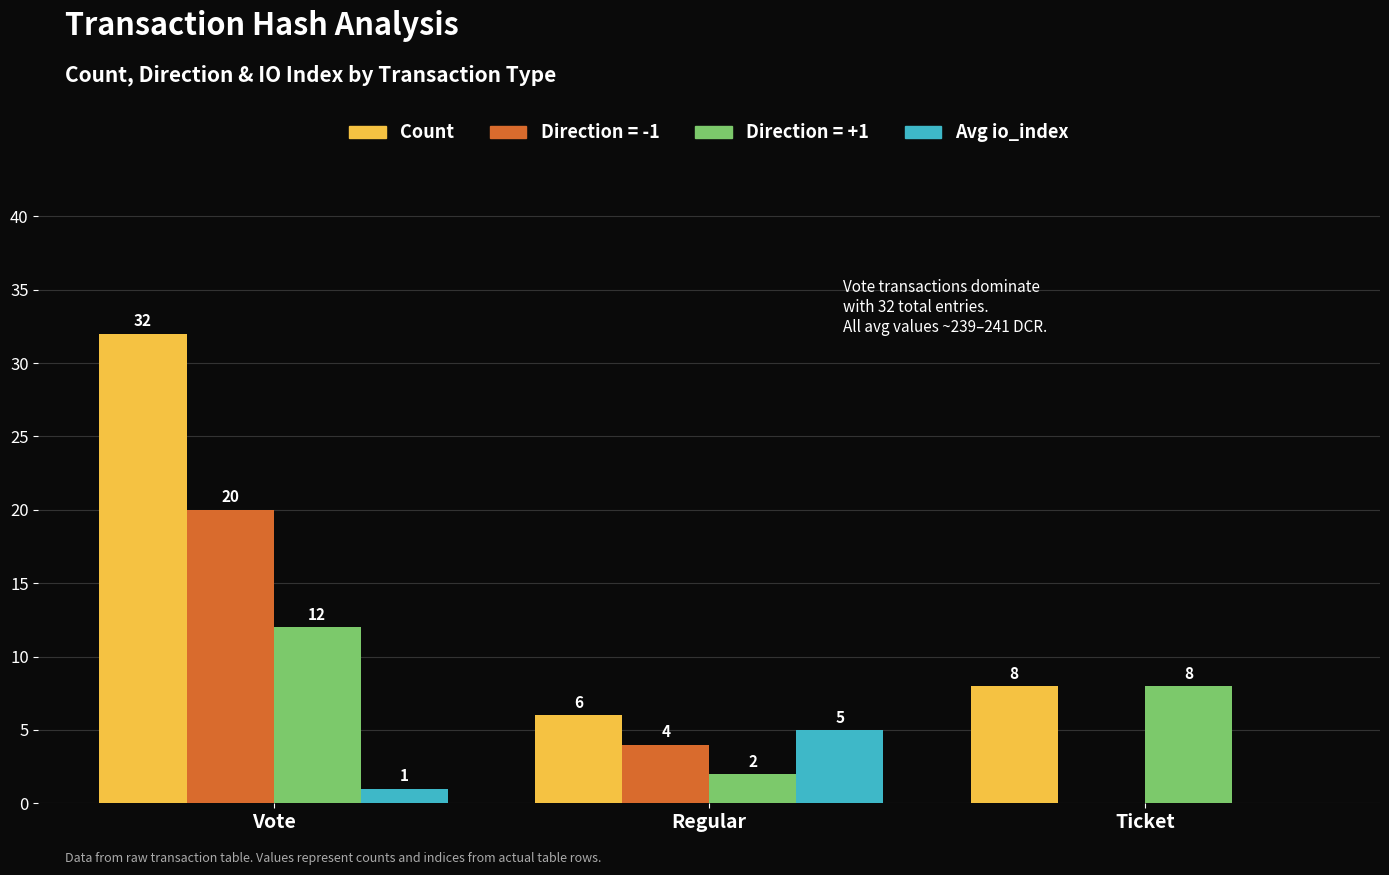

At which category is the sum across all series the highest?

Vote